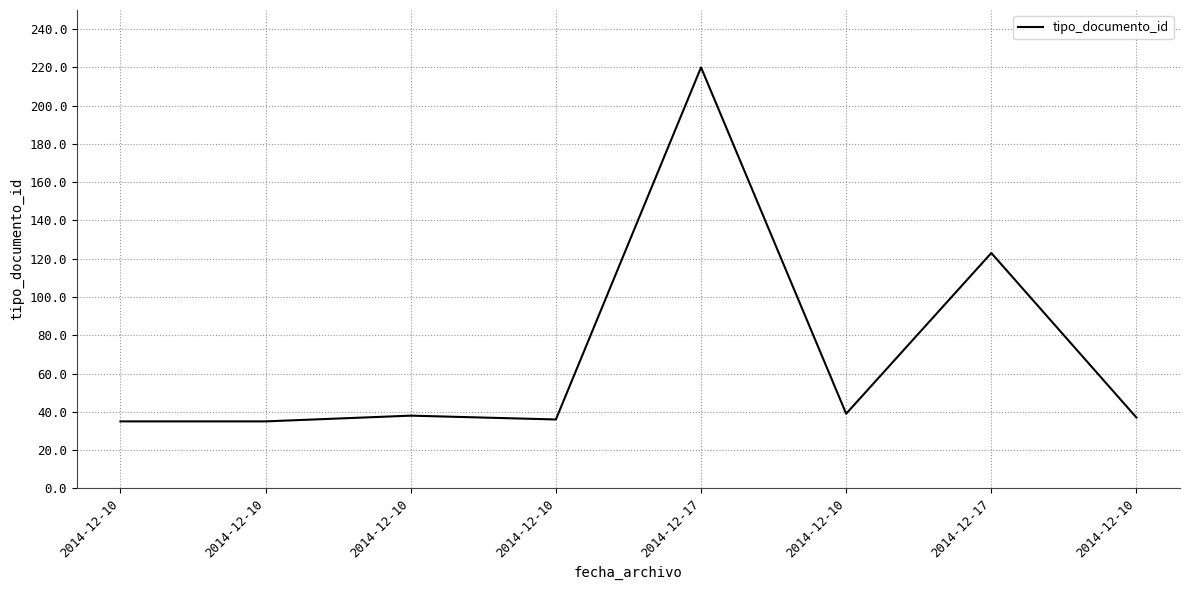

True or false: the data has more than 2 interior local peaks.

True